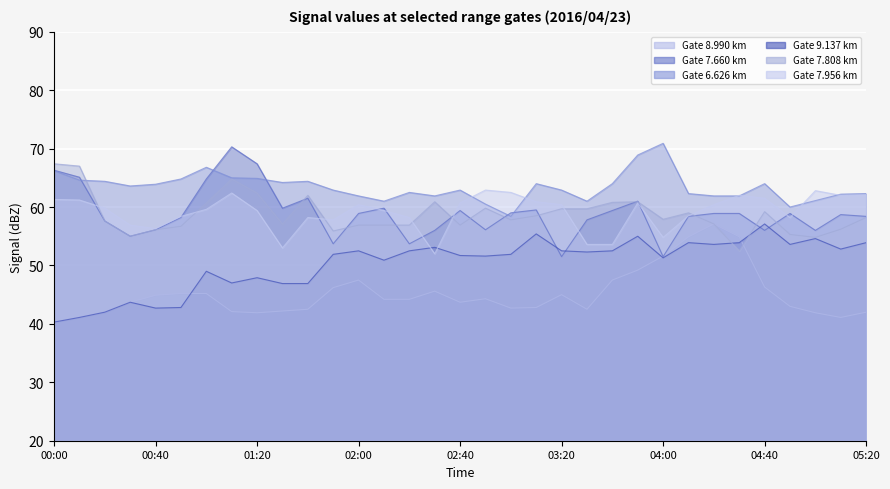

List the series in order of their peak value, highest first.

6.626, 7.660, 7.808, 7.956, 8.990, 9.137